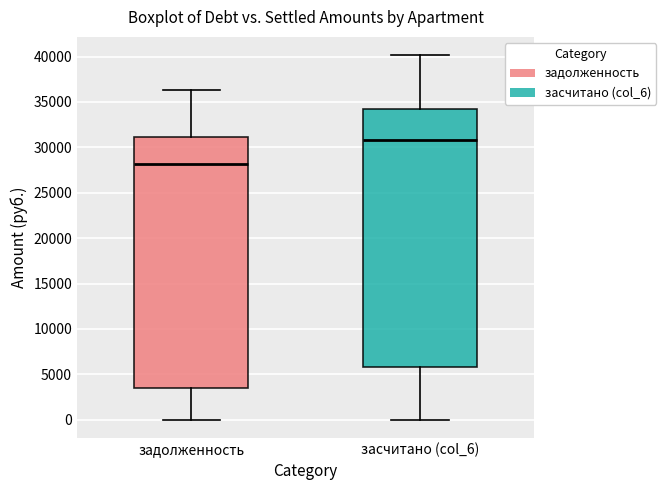

Which box is the tallest, from its lower edge to its upper edge?

засчитано (col_6)